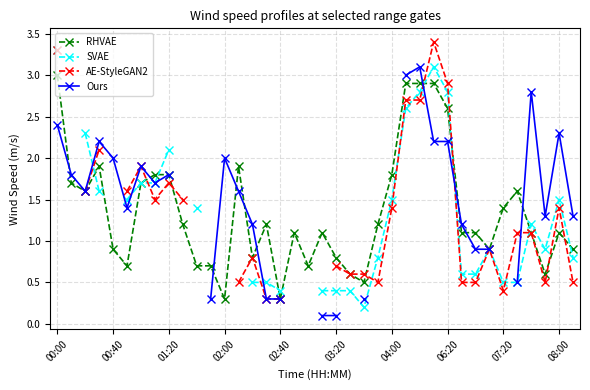

How many values in the RHVAE series exceed 1?

24